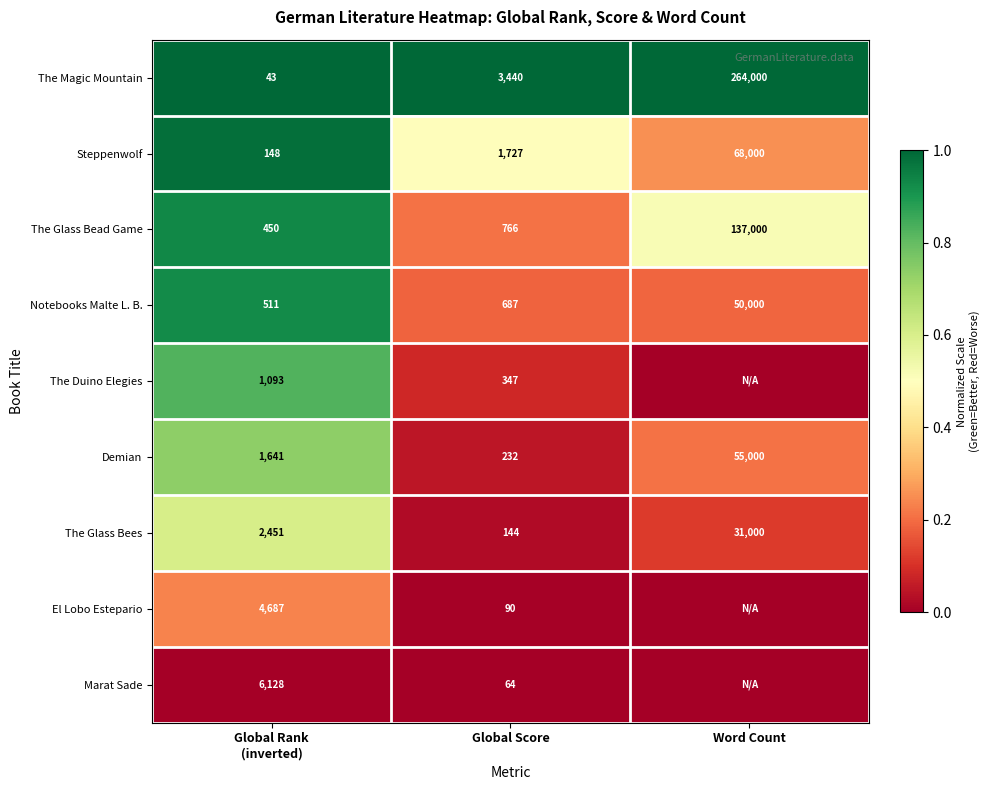

What is the difference between the second highest and minimum values in the The Glass Bead Game series?

316